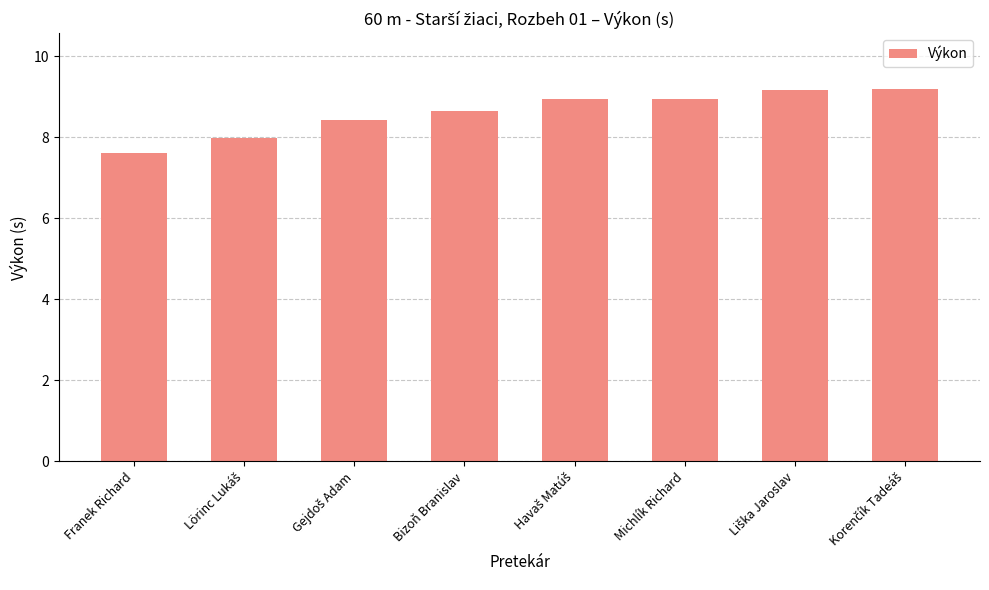

Reading right to left, what are all the values shown in this chart?

9.2	9.2	8.9	8.9	8.7	8.4	8.0	7.6